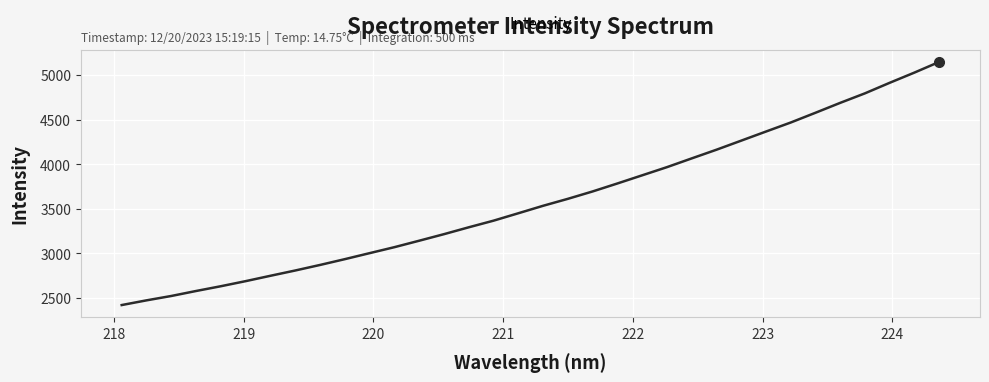

What is the difference between the maximum and minimum values?

2727.9